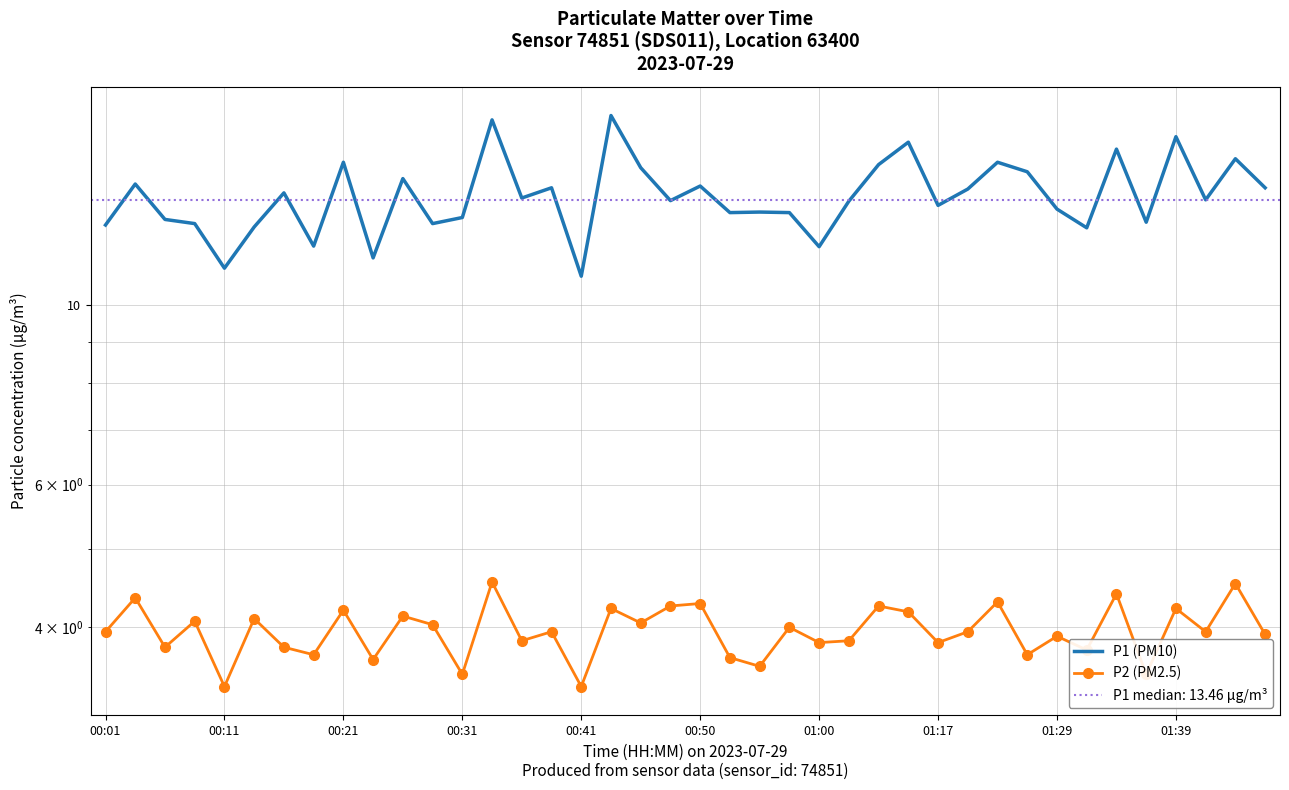

Reading right to left, what are all the values shown in this chart?

P1 (PM10): 13.9	15.2	13.5	16.1	12.7	15.6	12.4	13.1	14.6	15.0	13.9	13.3	15.9	14.9	13.4	11.8	13.0	13.0	13.0	14.0	13.4	14.8	17.1	10.8	13.9	13.6	16.9	12.8	12.6	14.3	11.4	15.0	11.8	13.8	12.5	11.1	12.6	12.8	14.1	12.6
P2 (PM2.5): 3.9	4.5	4.0	4.2	3.5	4.4	3.8	3.9	3.7	4.3	4.0	3.8	4.2	4.2	3.9	3.8	4.0	3.6	3.7	4.3	4.2	4.0	4.2	3.4	4.0	3.9	4.5	3.5	4.0	4.1	3.6	4.2	3.7	3.8	4.1	3.4	4.1	3.8	4.3	4.0